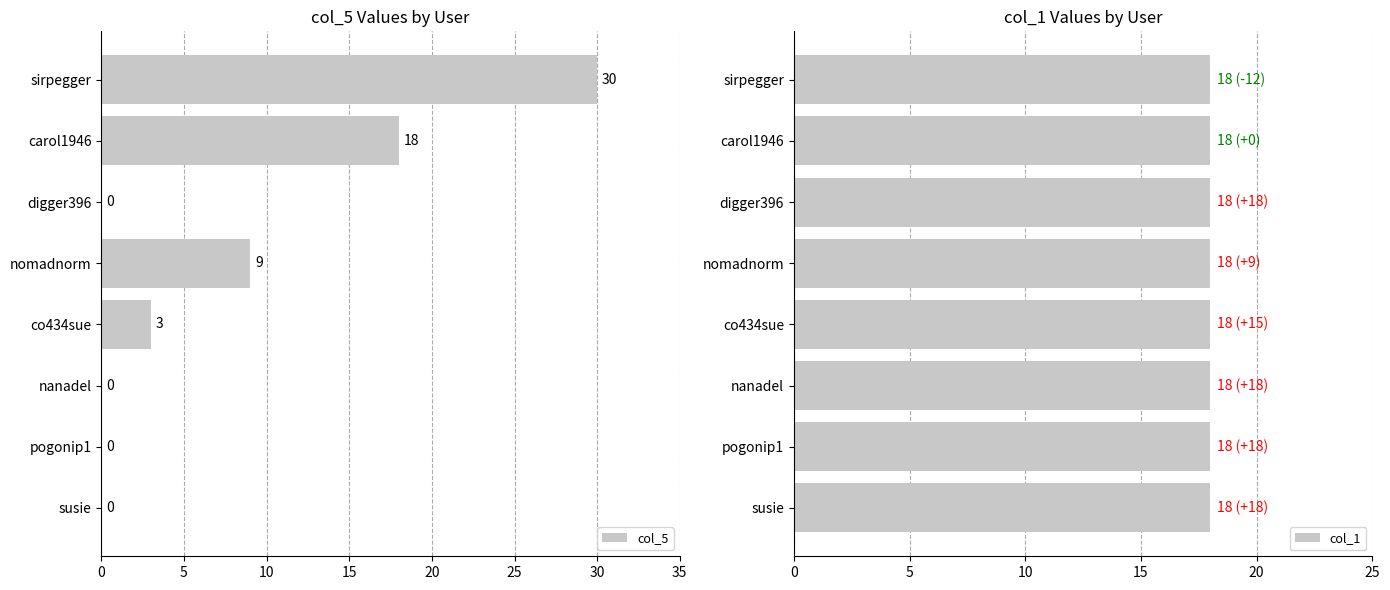

The col_5 series shows 3 at co434sue. True or false?

True